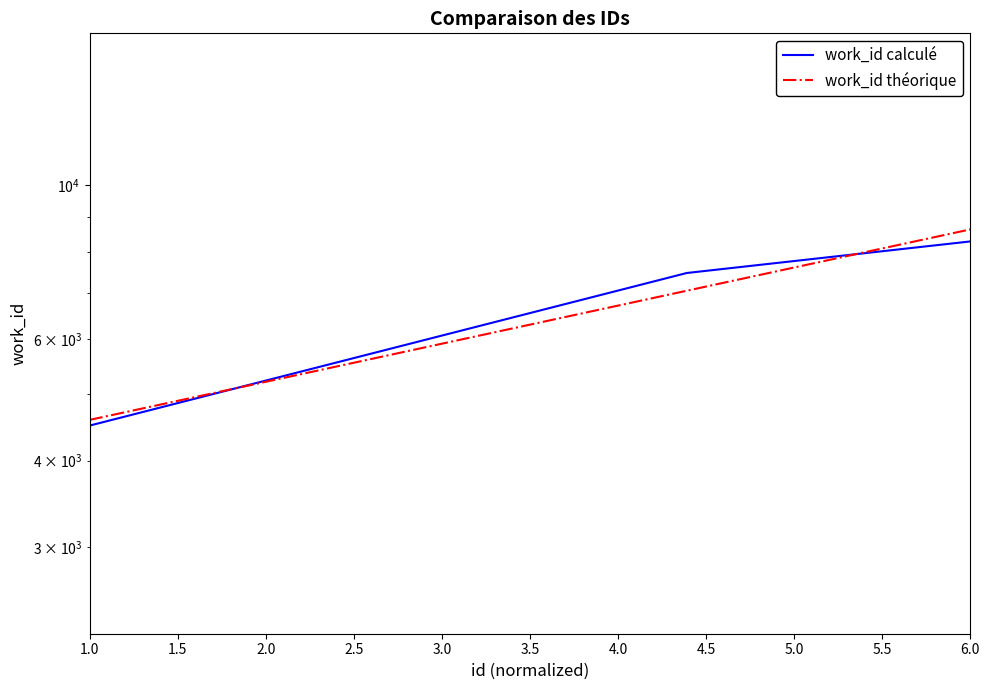

The chart shows a value of 6052 at 1.0. True or false?

False